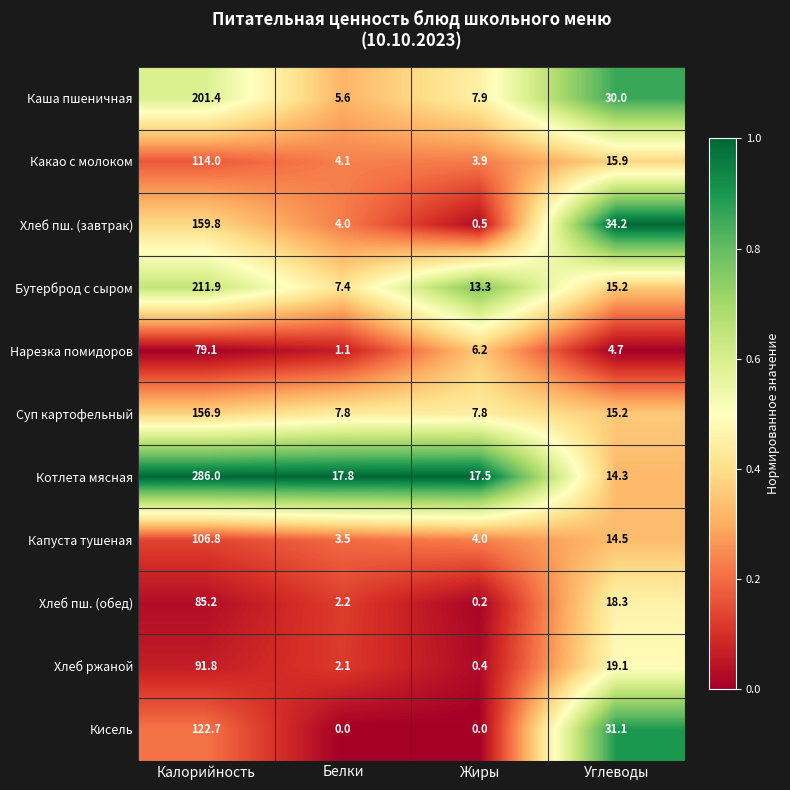

What is the total value across all series at Калорийность?

1615.6